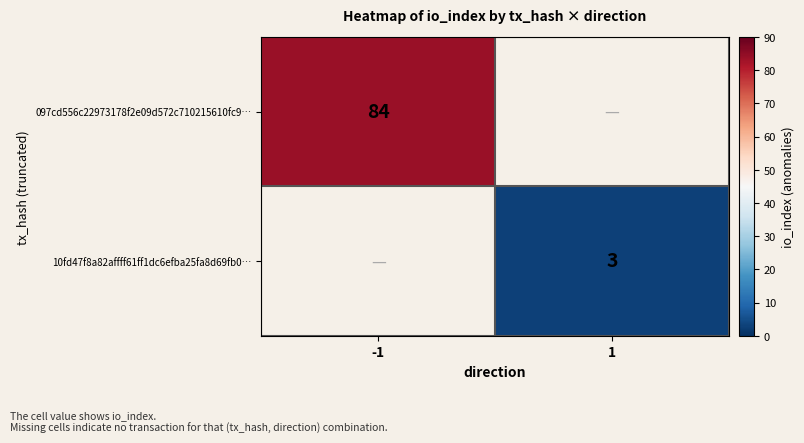

How many distinct data groups are displayed?

2